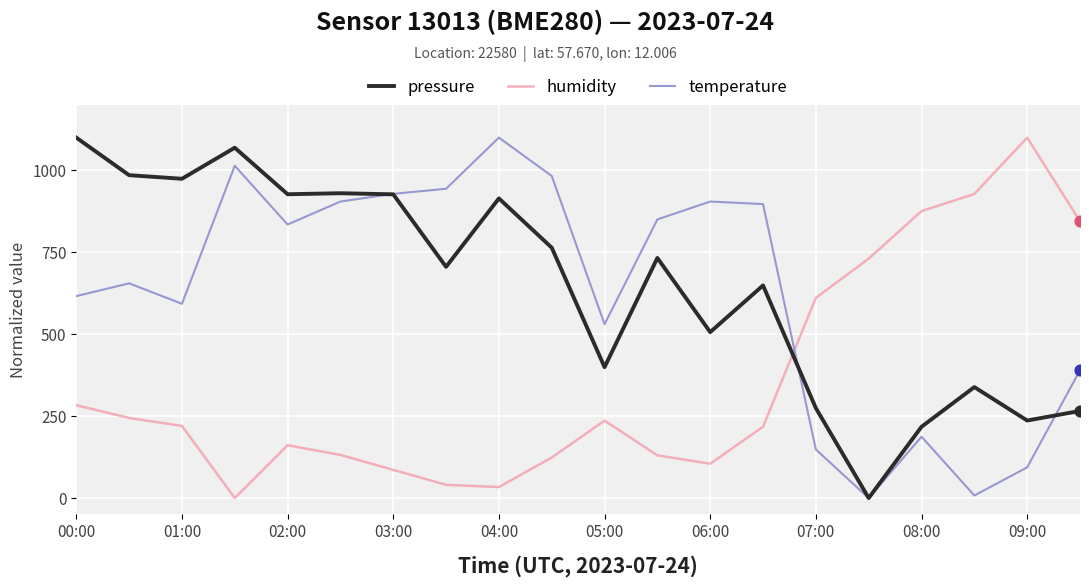

At how many categories does at least one series exceed 461?

20